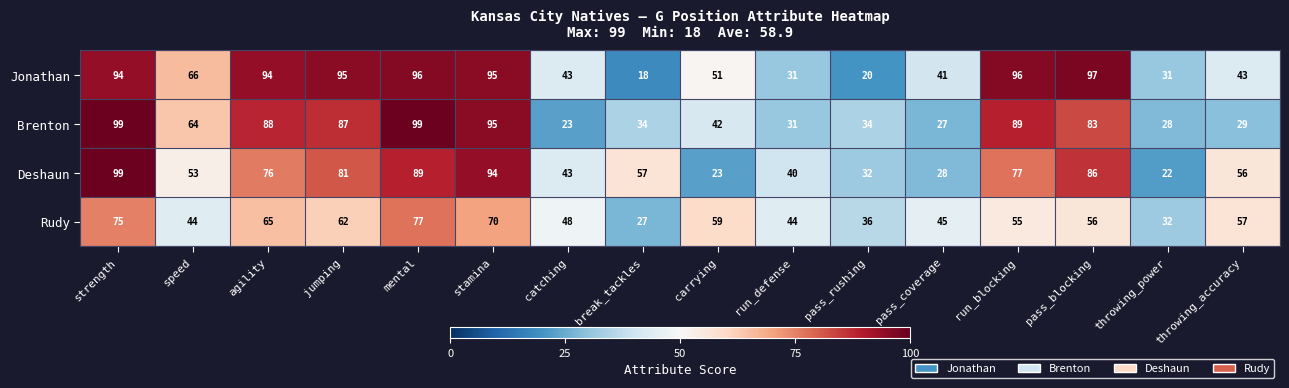

True or false: Rudy has a value of 21 at run_blocking.

False